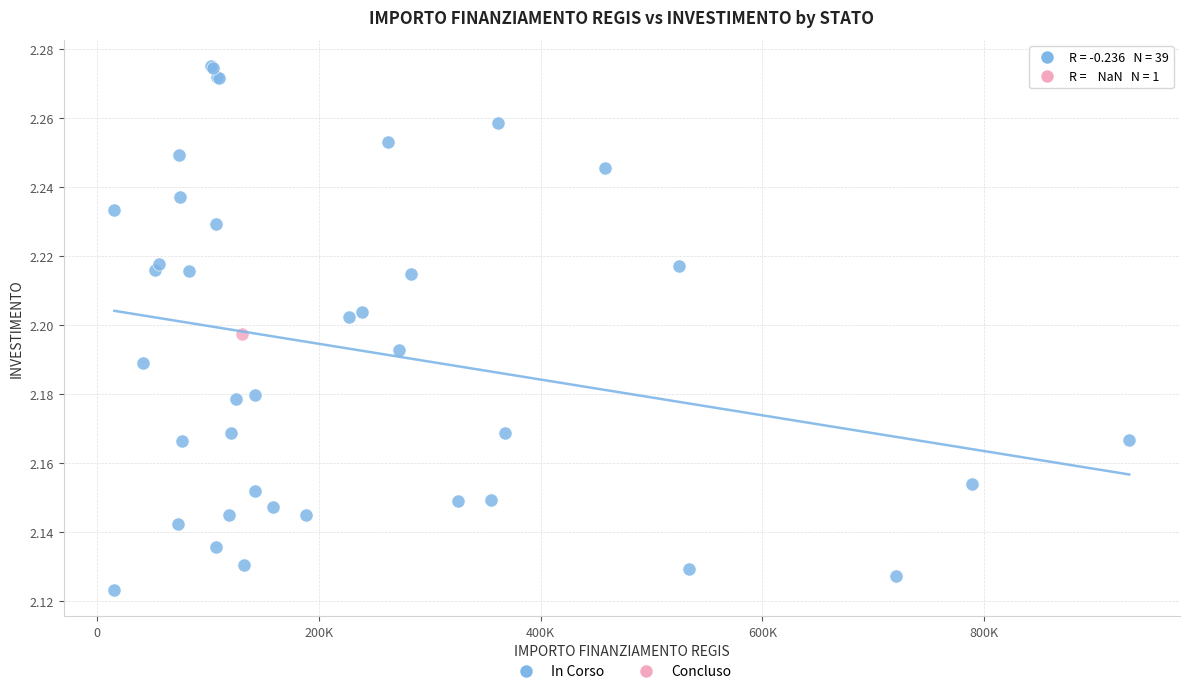

What are all the series names shown in the legend?

In Corso, Concluso